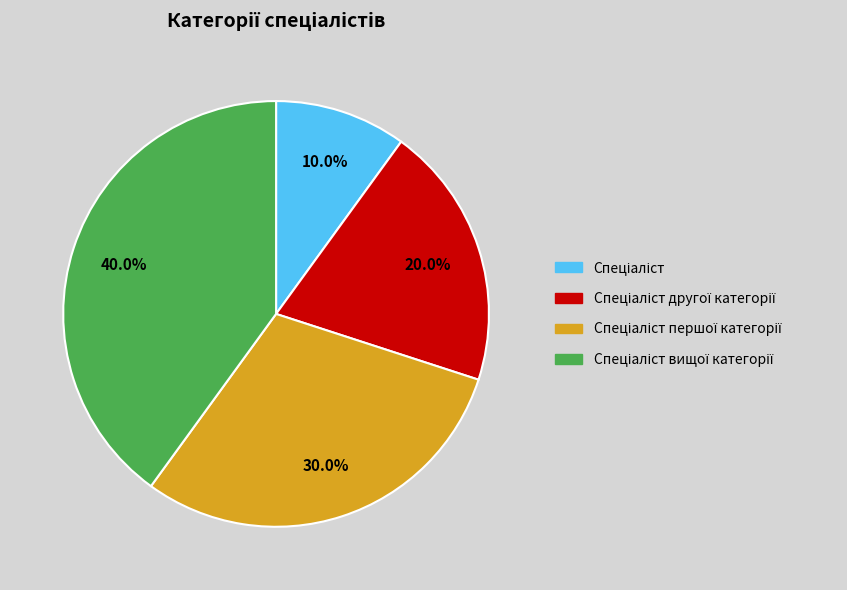

Does any single category account for the majority?

No